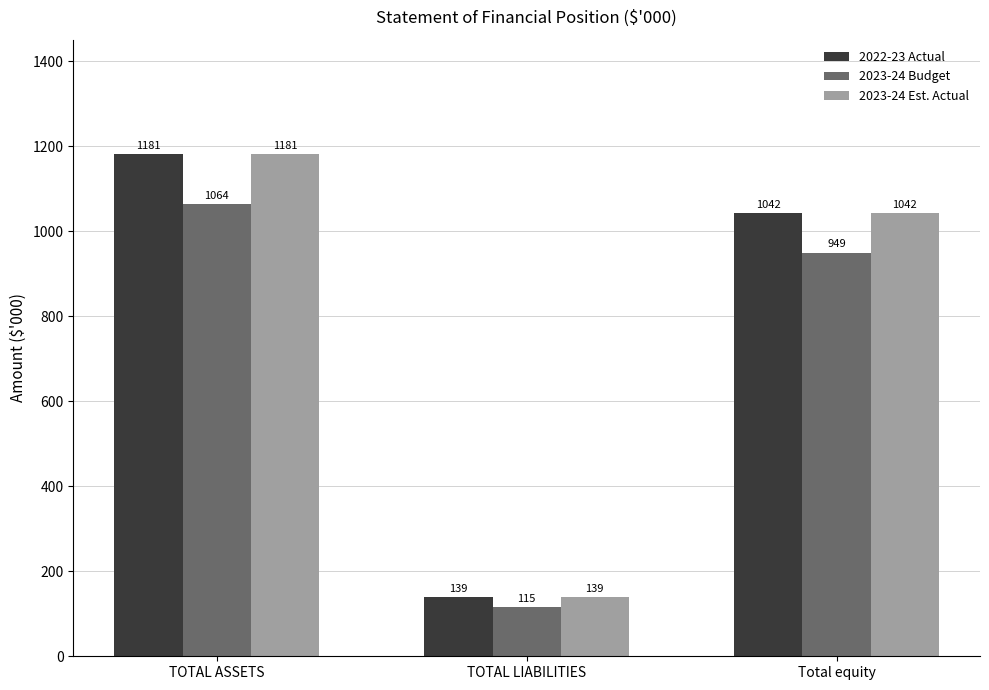

Where does the 2023-24 Budget series first go above 949?

TOTAL ASSETS